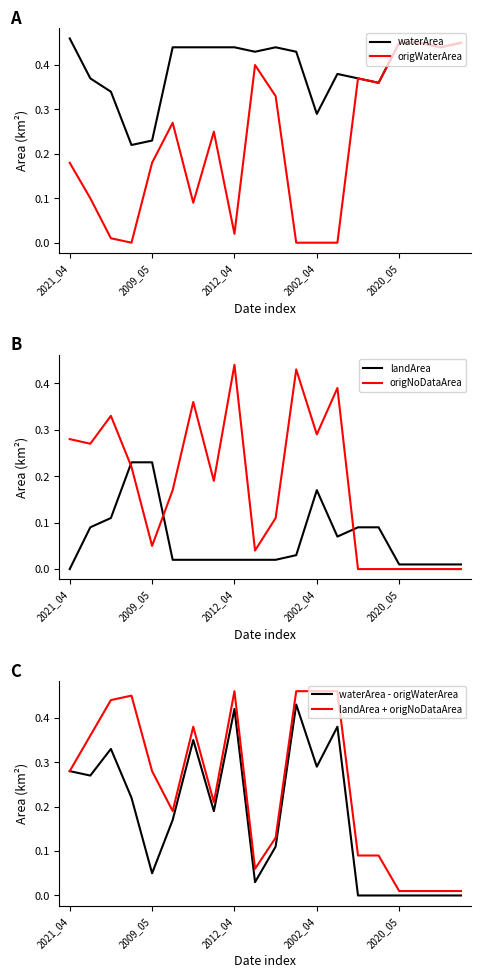

What is the sum of all origNoDataArea values?

3.6